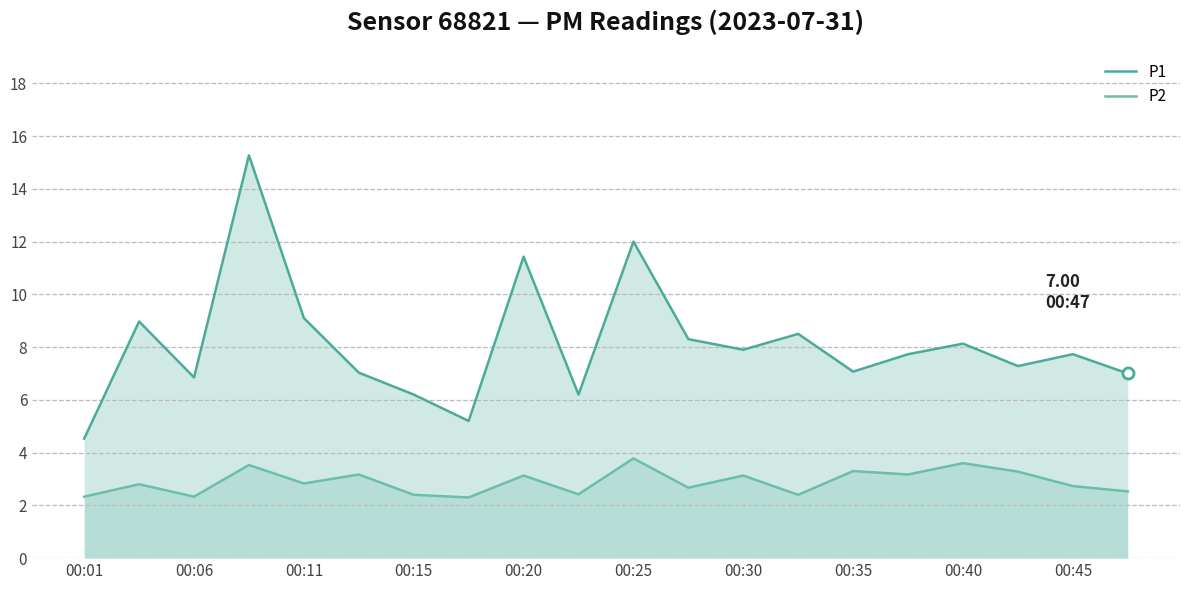

What is the difference between the maximum and minimum values in the P2 series?

1.5